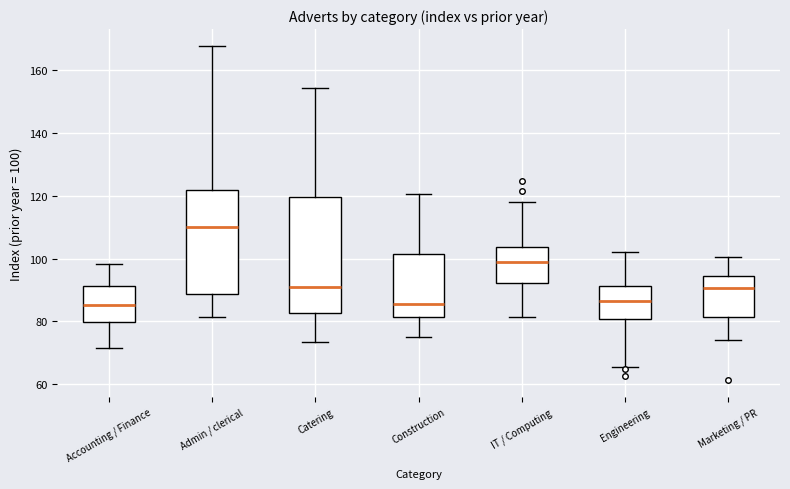

Which box is the tallest, from its lower edge to its upper edge?

Catering